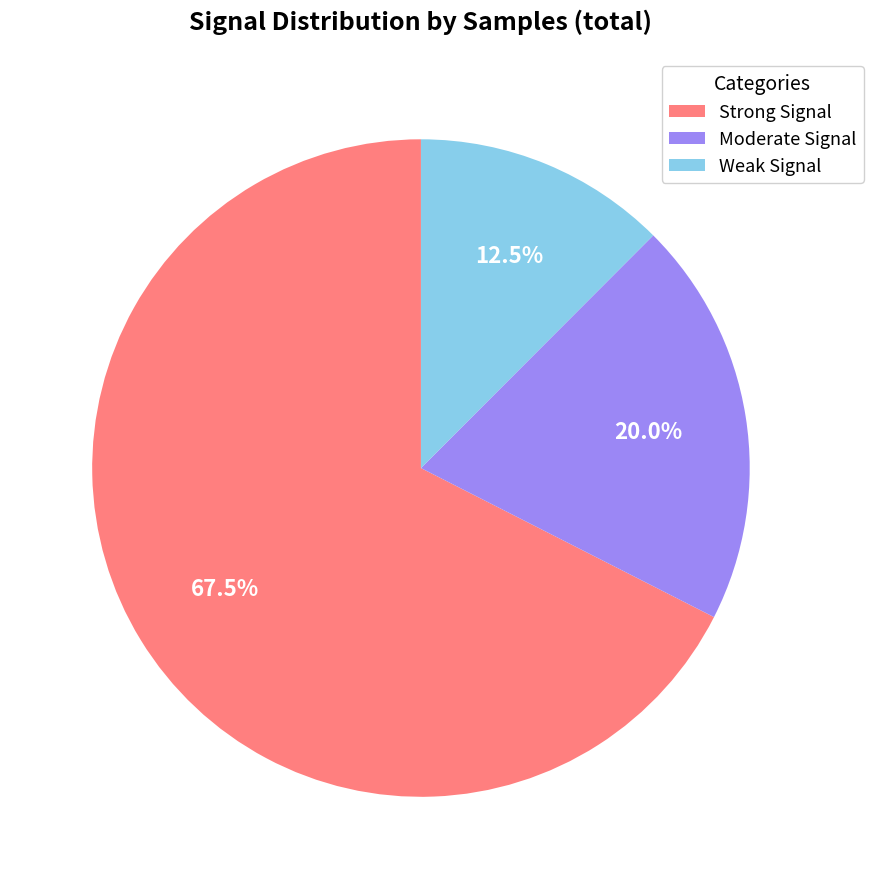

Does any single category account for the majority?

Yes